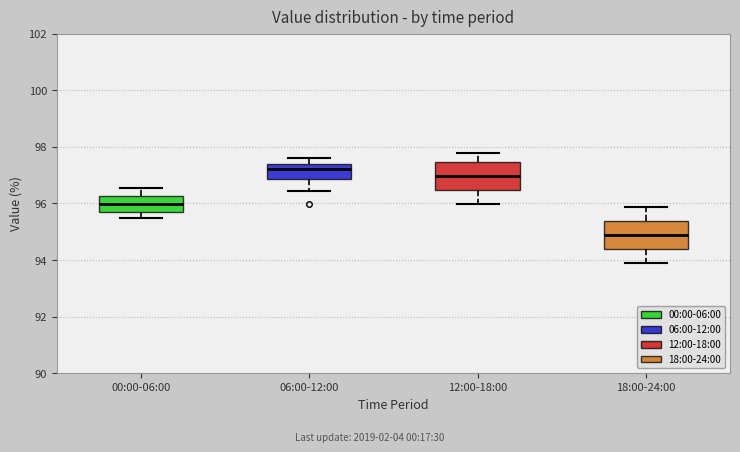

Where is the lower edge of the box for 18:00-24:00 on the y-axis? The values are not printed on the chart, so give them approximately, as read against the axis.

94.4